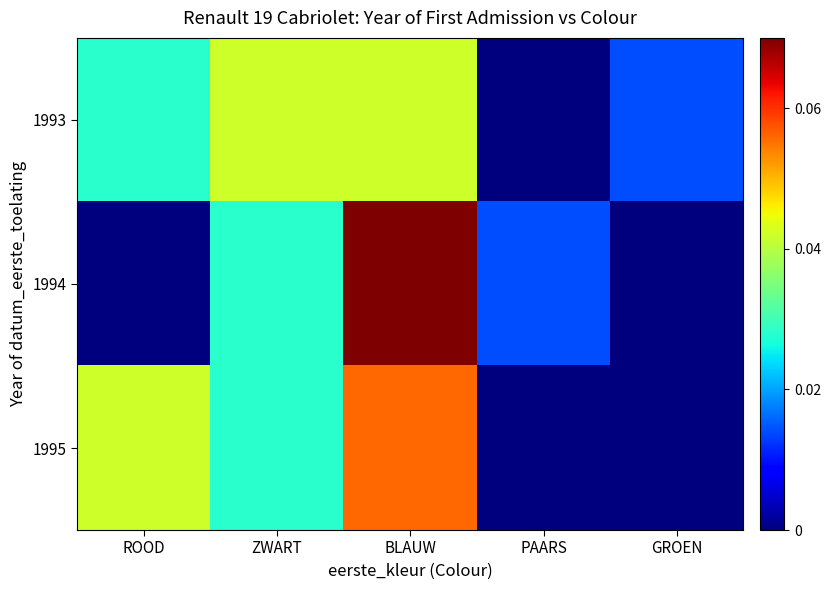

Reading left to right, list all the values displayed in this chart.

1993: ROOD=0.0	ZWART=0.0	BLAUW=0.0	PAARS=0.0	GROEN=0.0
1994: ROOD=0.0	ZWART=0.0	BLAUW=0.1	PAARS=0.0	GROEN=0.0
1995: ROOD=0.0	ZWART=0.0	BLAUW=0.1	PAARS=0.0	GROEN=0.0